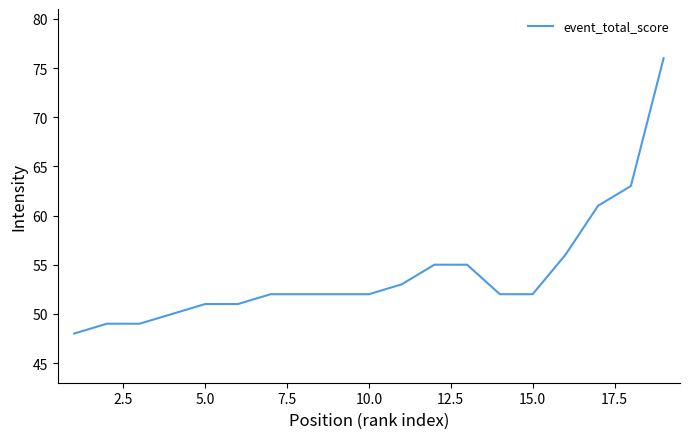

What is the greatest value displayed?

76